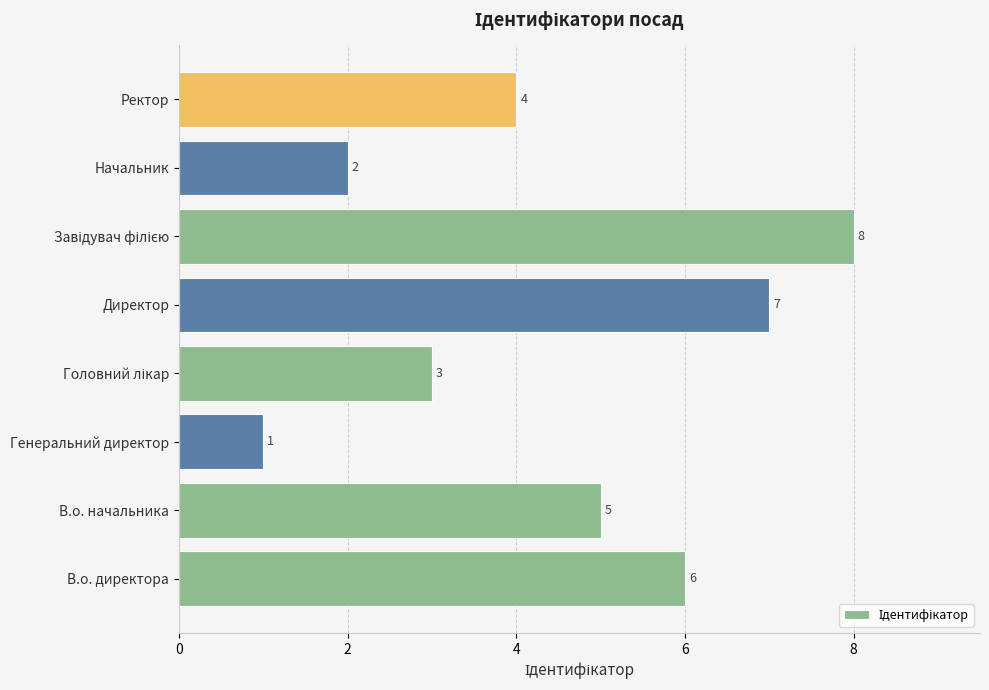

The value at Генеральний директор is 1. True or false?

True